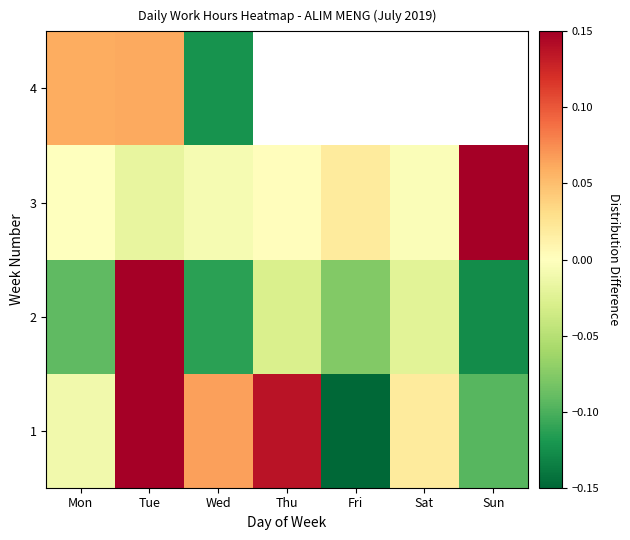

Is the value of 3 at Fri greater than the value of 2 at Sat?

Yes